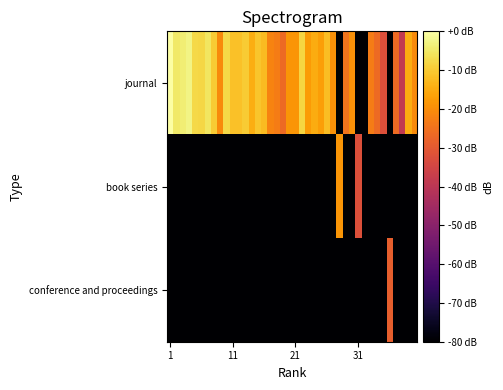

What is the smallest value displayed?

-80.0